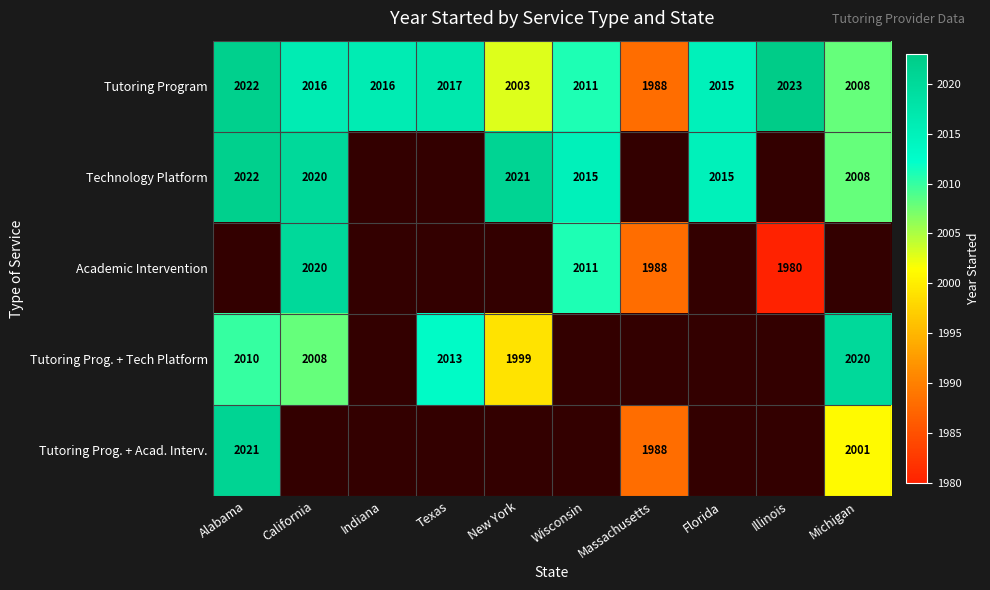

How many distinct data groups are displayed?

5